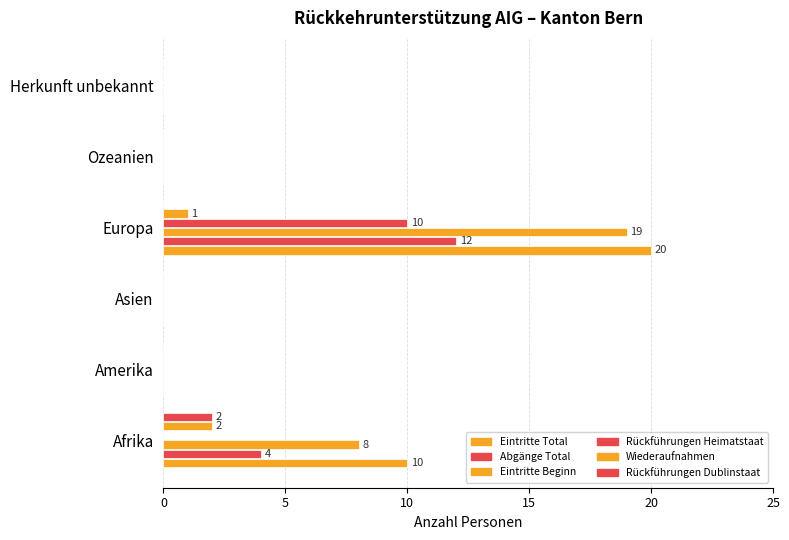

How many distinct data groups are displayed?

6